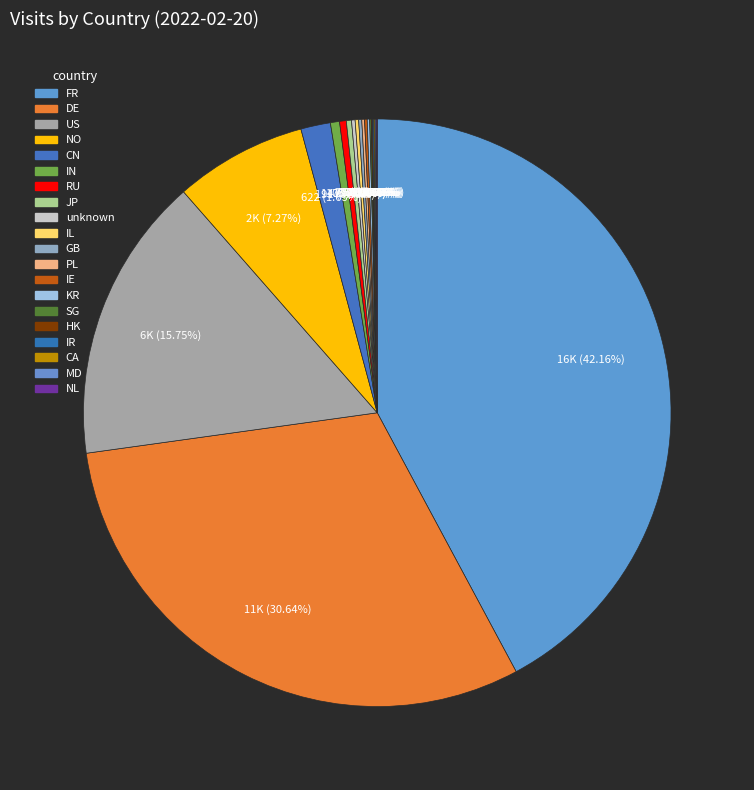

Which has a higher value, CN or CA?

CN